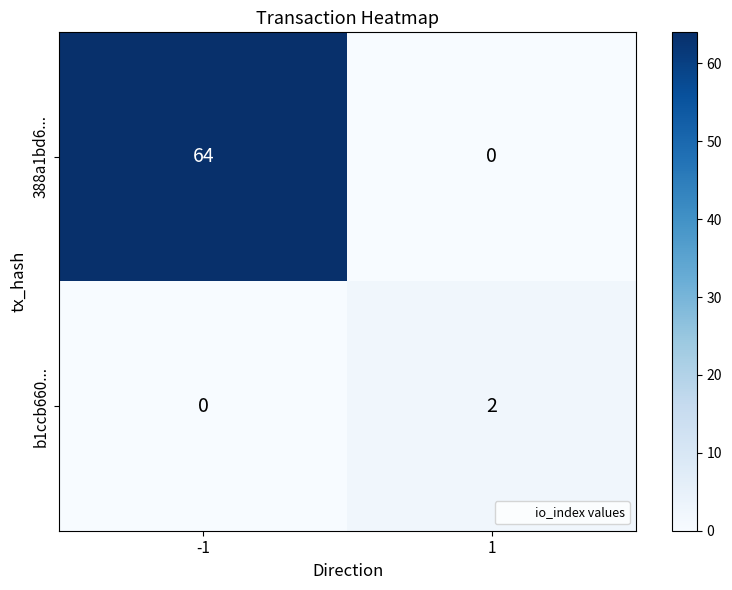

Reading left to right, transcribe all the data shown in this chart.

388a1bd6...: 64	0
b1ccb660...: 0	2